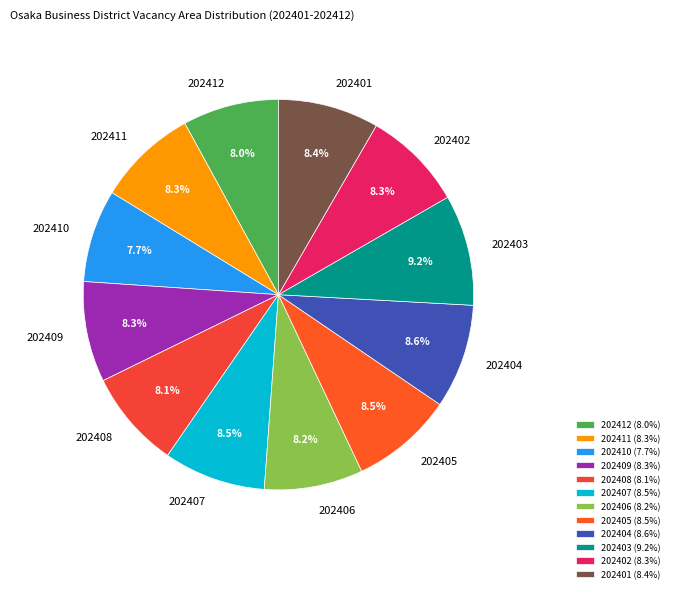

Does any single category account for the majority?

No